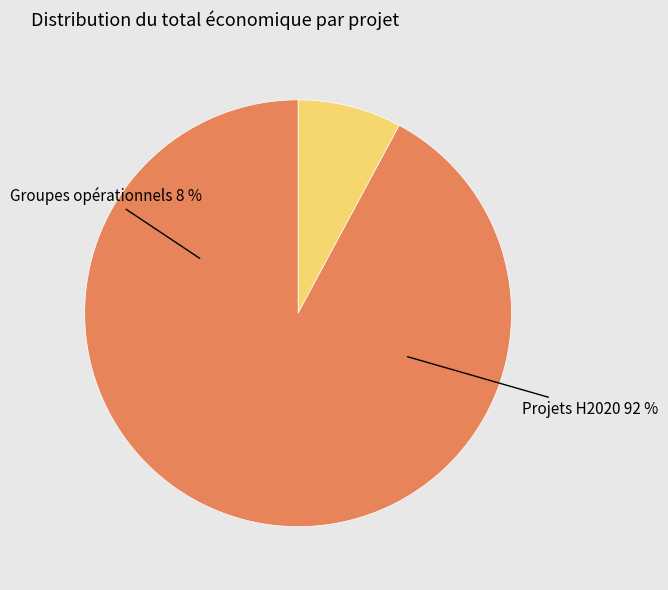

True or false: CARBOGAN accounts for 11% of the total.

False